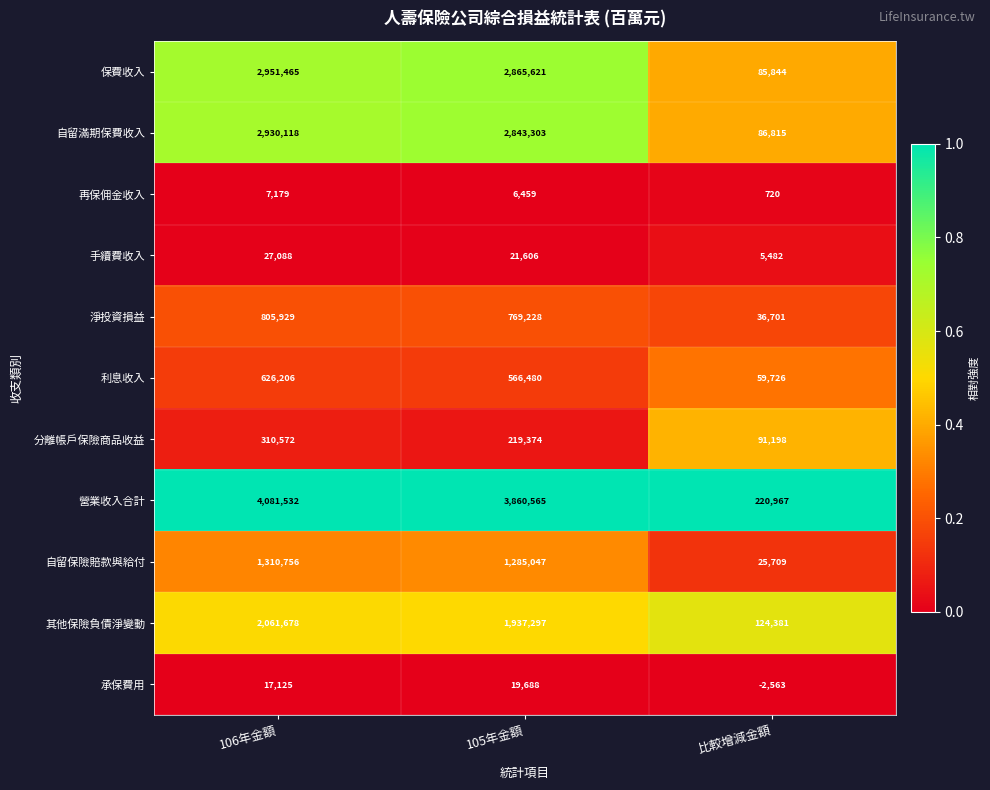

At which category is the sum across all series the highest?

106年金額